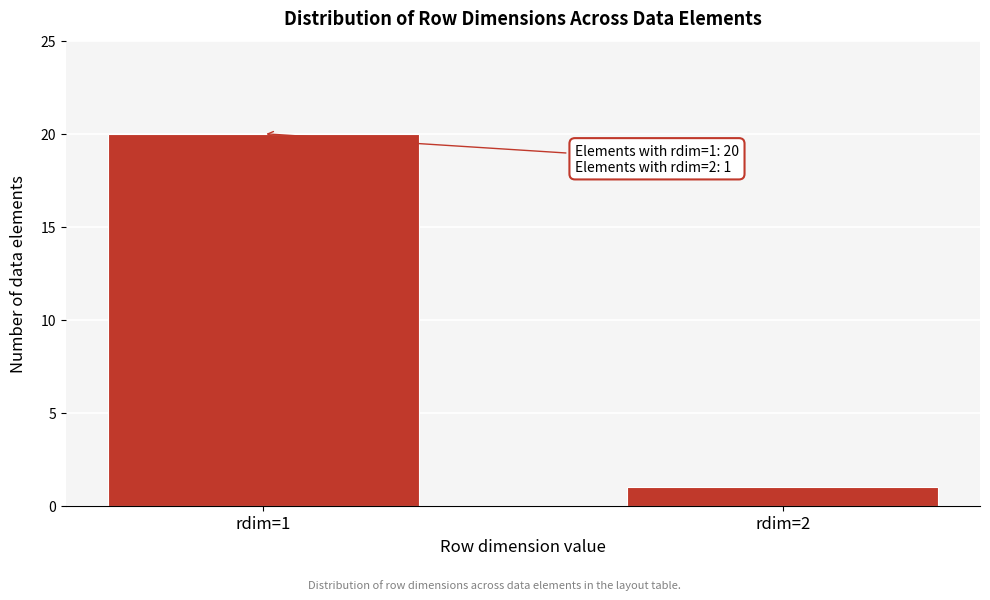

Reading right to left, what are all the values shown in this chart?

1	20